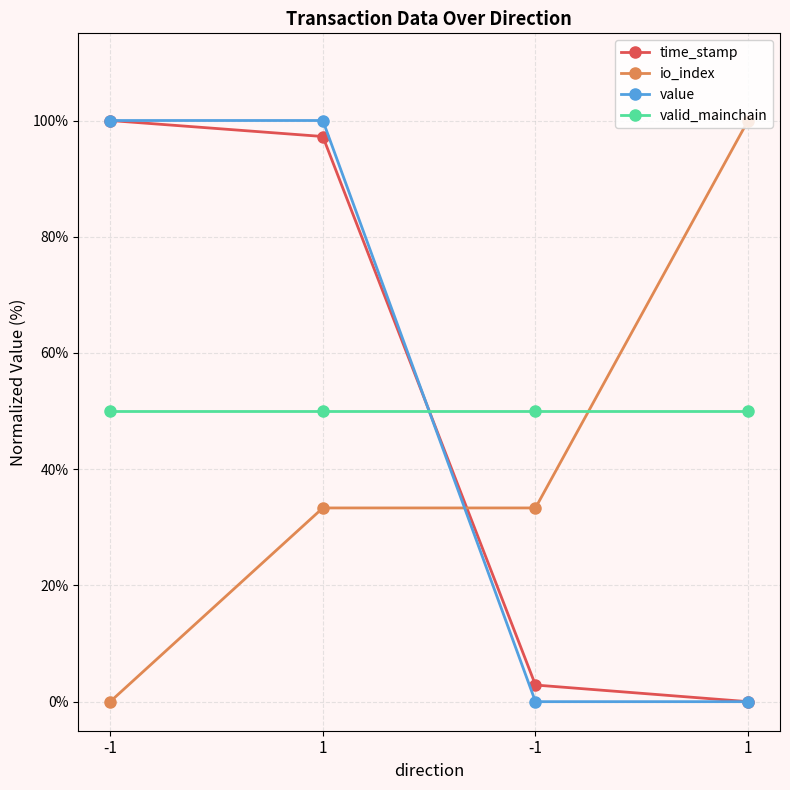

What are all the series names shown in the legend?

time_stamp, io_index, value, valid_mainchain